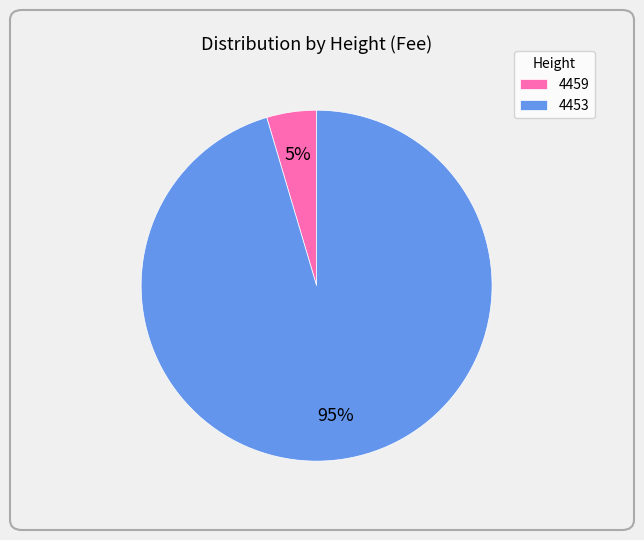

How many slices are in this pie chart?

2